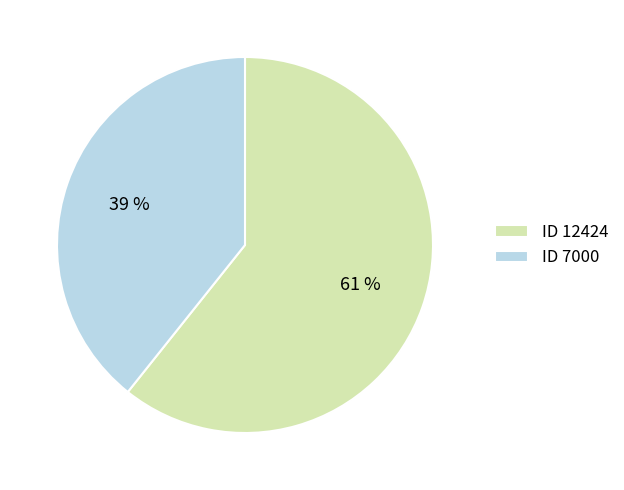

True or false: ID 7000 accounts for 39% of the total.

True